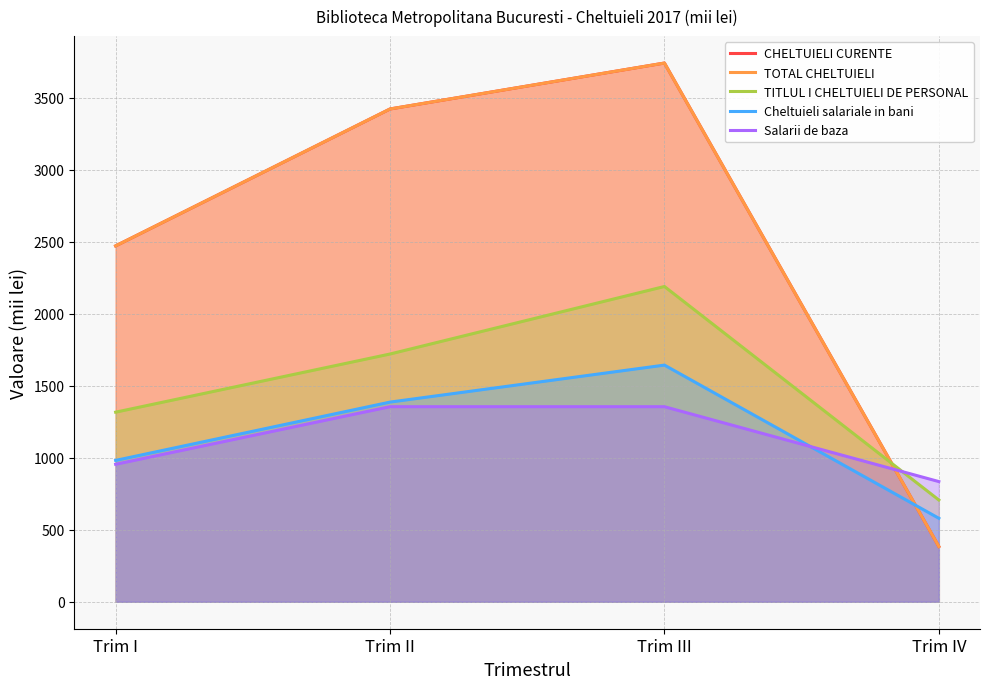

What is the maximum value for CHELTUIELI CURENTE?

3742